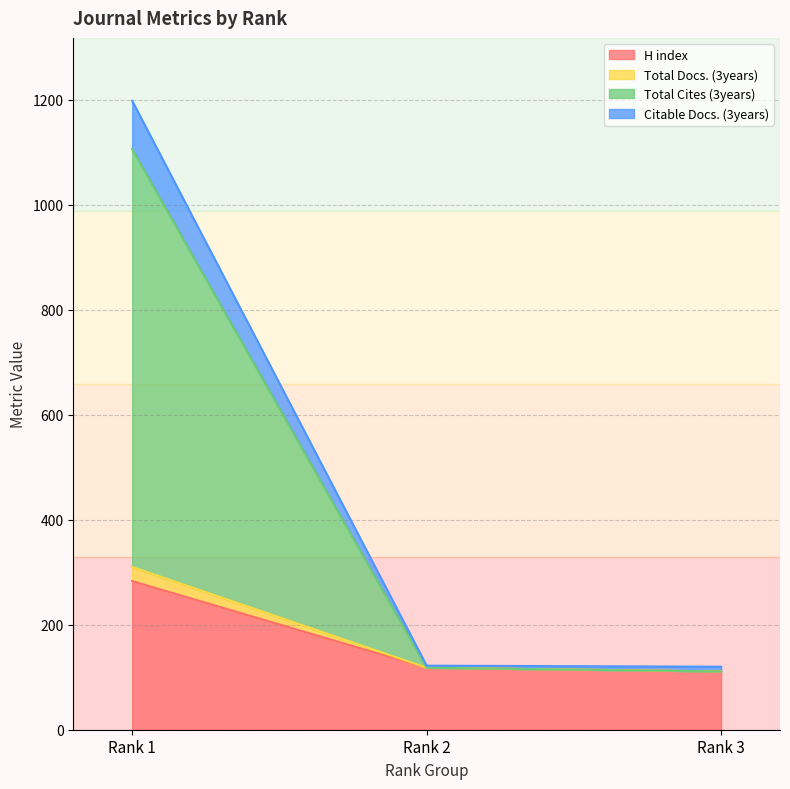

What is the lowest value of the Total Docs. (3years) series?

120